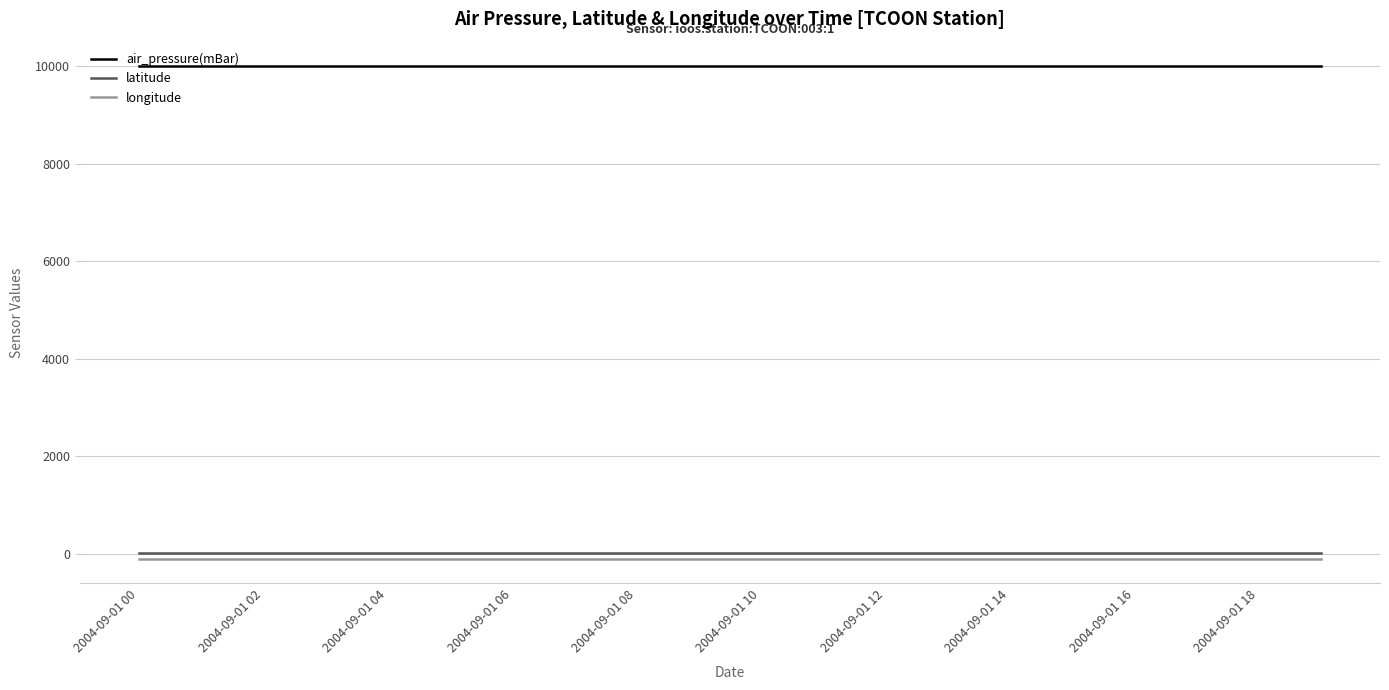

What is the average value of the air_pressure(mBar) series?

9999.0